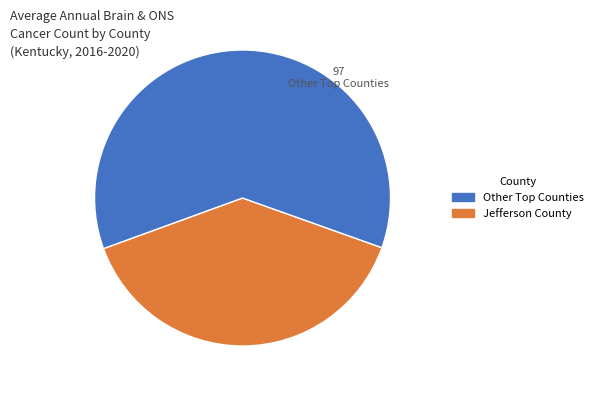

Rank the categories by value from highest to lowest.

Other Top Counties, Jefferson County